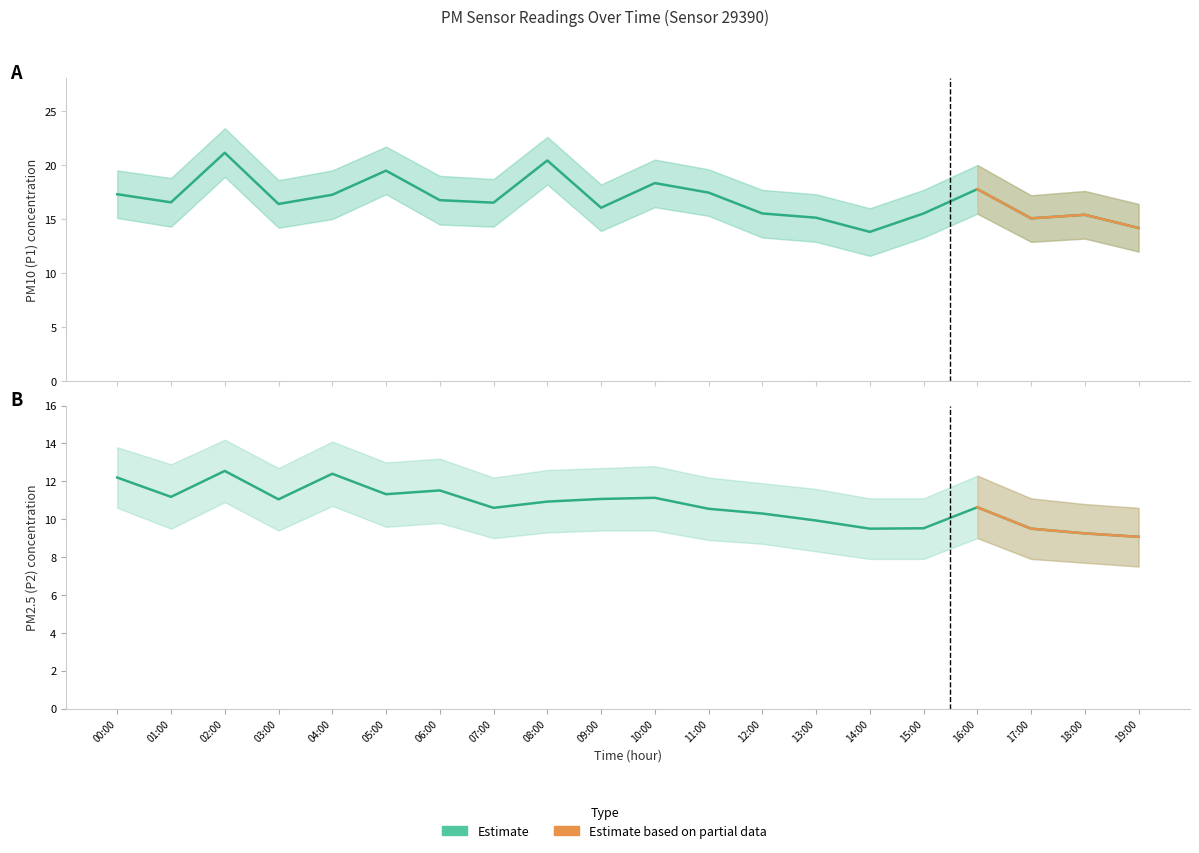

Rank the categories by P1 value from highest to lowest.

02:00, 08:00, 05:00, 10:00, 16:00, 11:00, 00:00, 04:00, 06:00, 01:00, 07:00, 03:00, 09:00, 12:00, 15:00, 18:00, 13:00, 17:00, 19:00, 14:00